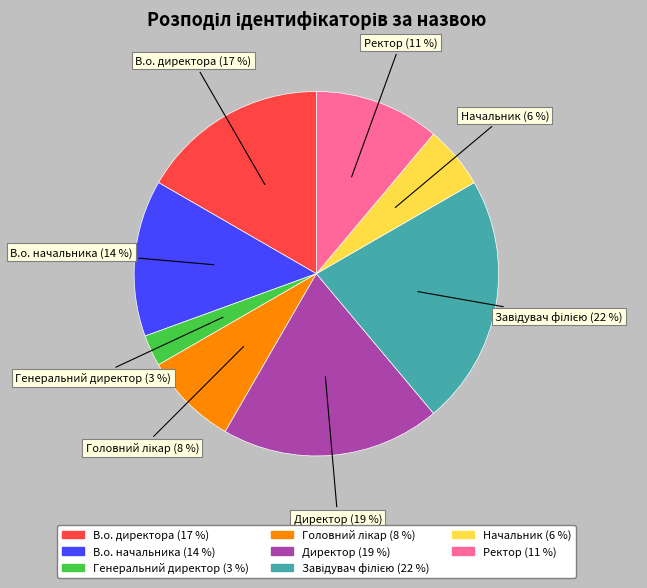

Does Директор account for over 50% of the chart?

No